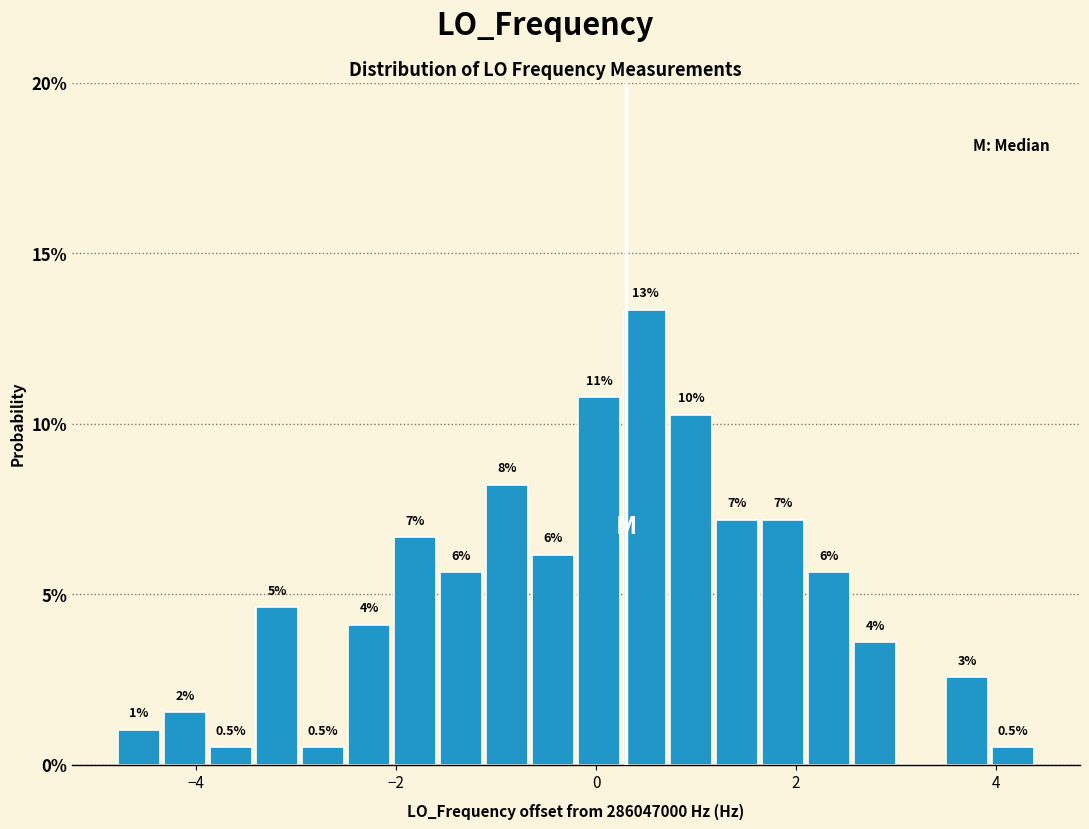

Read against the x-axis, roughly where is the centre of the tallest bar?

0.4